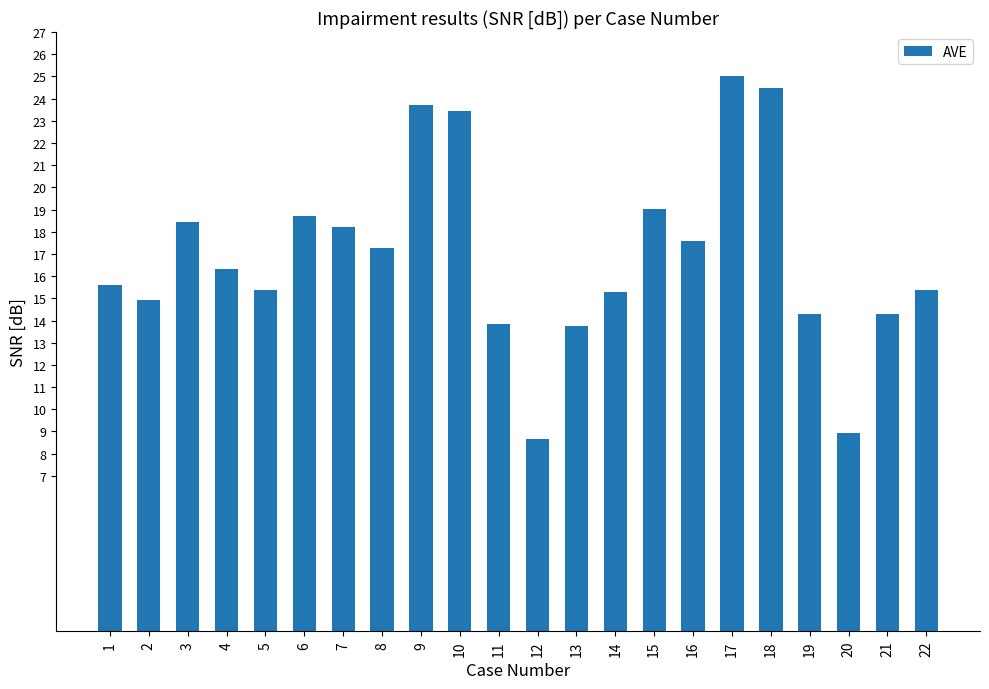

What is the change in value from 7 to 15?

+0.8